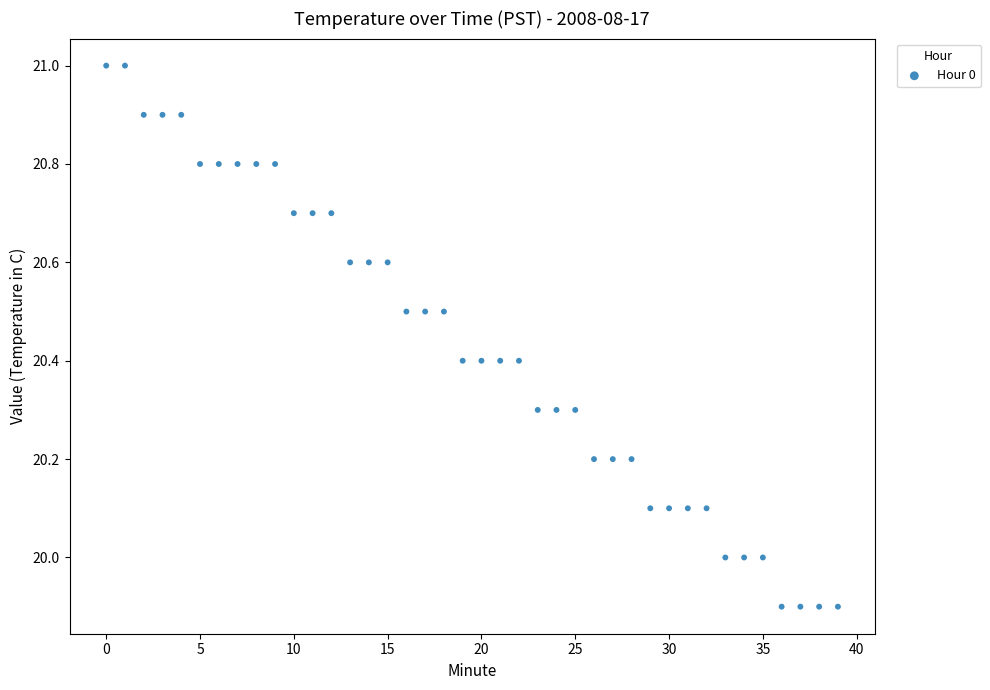

What is the range of Y values (max minus min)?

1.1